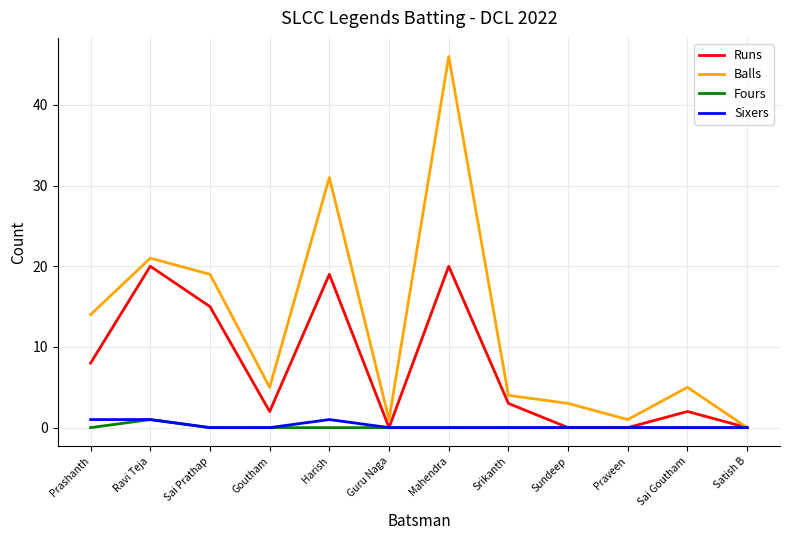

Is this an area chart (filled region under the line)?

No